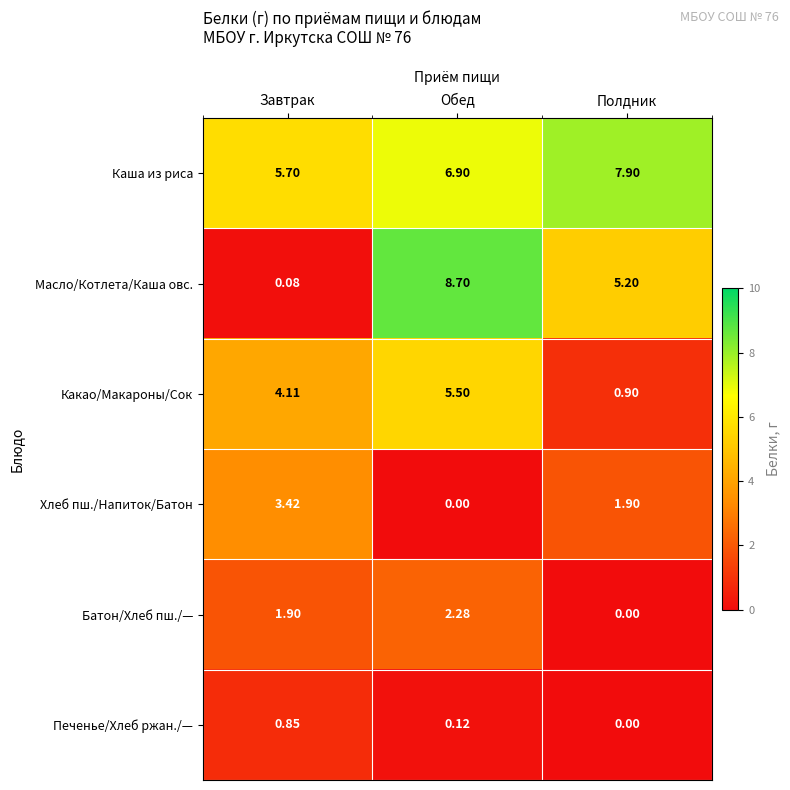

At which label does Масло/Котлета/Каша овс. first exceed 5?

Обед